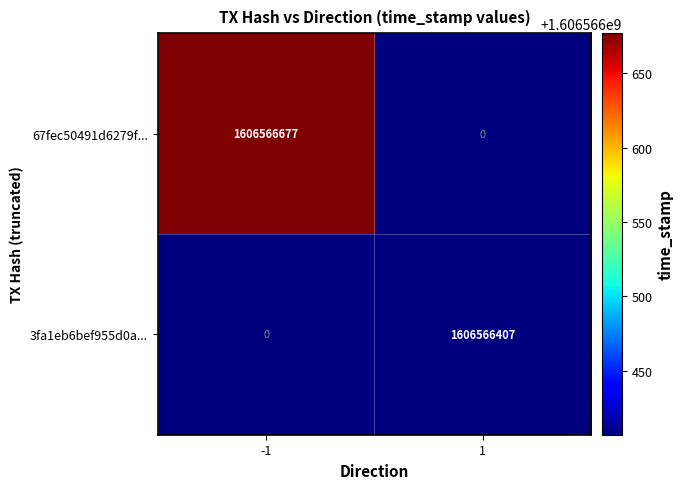

How many values in 3fa1eb6bef955d0a... are above zero?

1